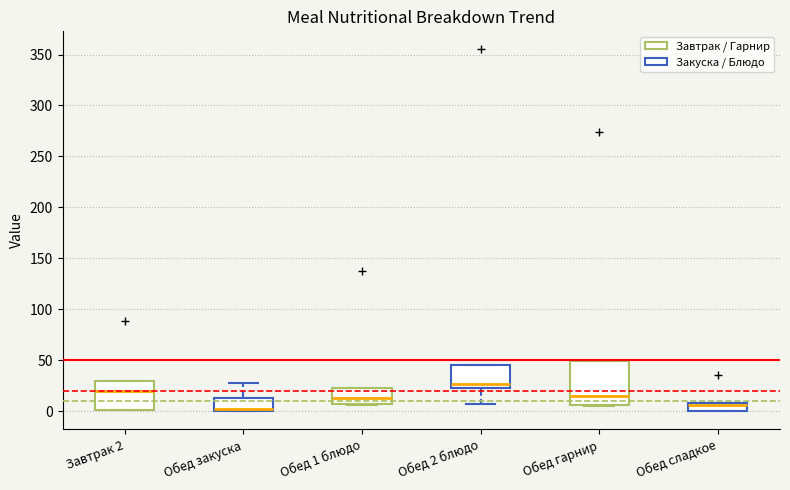

Where is the lower edge of the box for Обед закуска on the y-axis? The values are not printed on the chart, so give them approximately, as read against the axis.

0